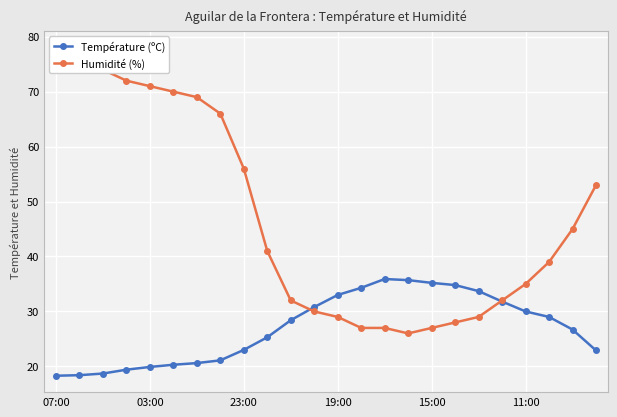

Reading left to right, extract all data points from this chart.

Température (ºC): 18.3	18.4	18.7	19.4	19.9	20.3	20.6	21.1	23.0	25.3	28.4	30.8	33.0	34.3	35.9	35.7	35.2	34.8	33.7	31.8	30.0	29.0	26.7	22.9
Humidité (%): 78.0	76.0	74.0	72.0	71.0	70.0	69.0	66.0	56.0	41.0	32.0	30.0	29.0	27.0	27.0	26.0	27.0	28.0	29.0	32.0	35.0	39.0	45.0	53.0